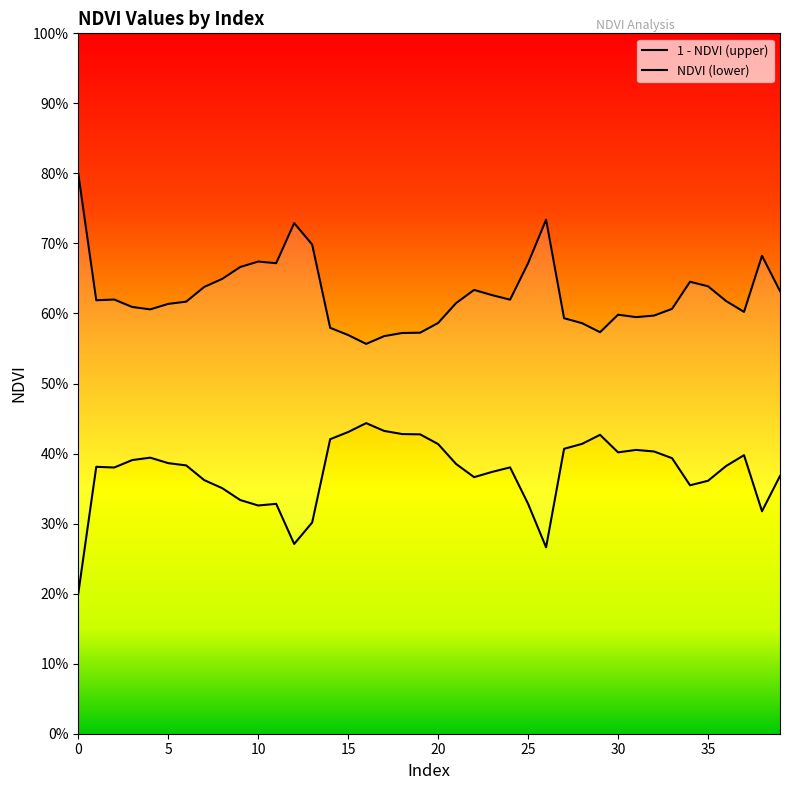

Which category has the lowest value in the 1 - NDVI (upper) series?

16